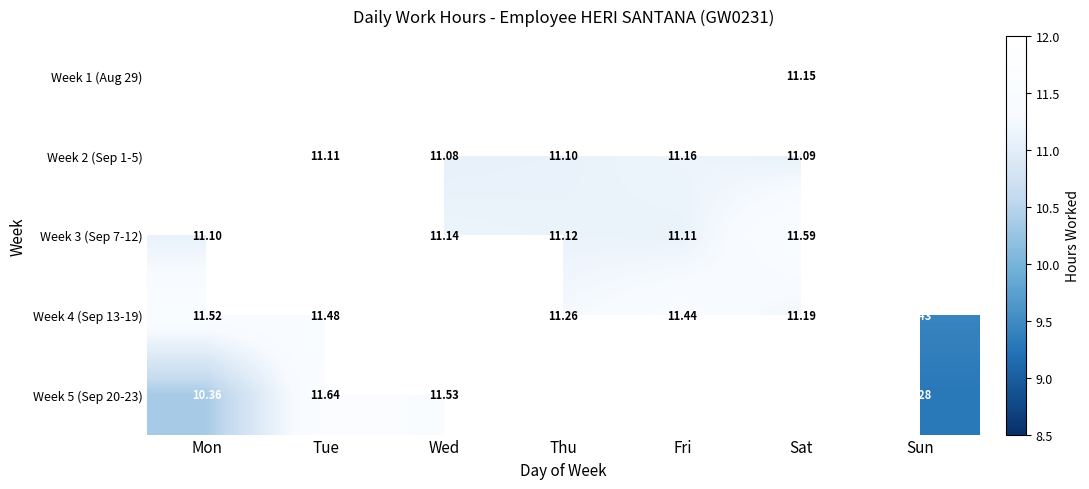

At Sat, list the series in order from smallest to largest.

Week 2 (Sep 1-5), Week 1 (Aug 29), Week 4 (Sep 13-19), Week 3 (Sep 7-12), Week 5 (Sep 20-23)